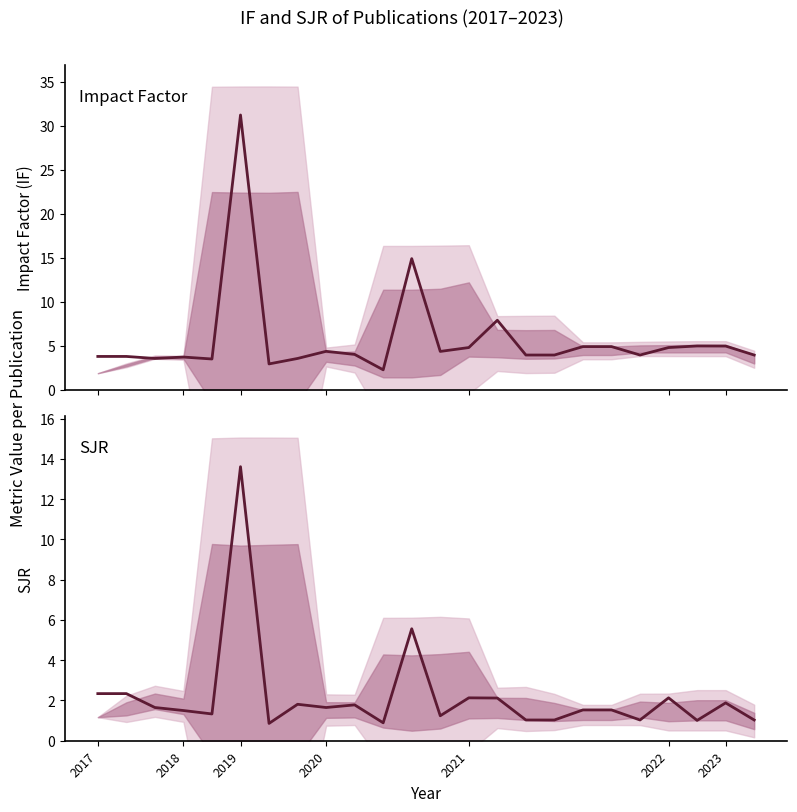

Which series has the largest total across all categories?

IF